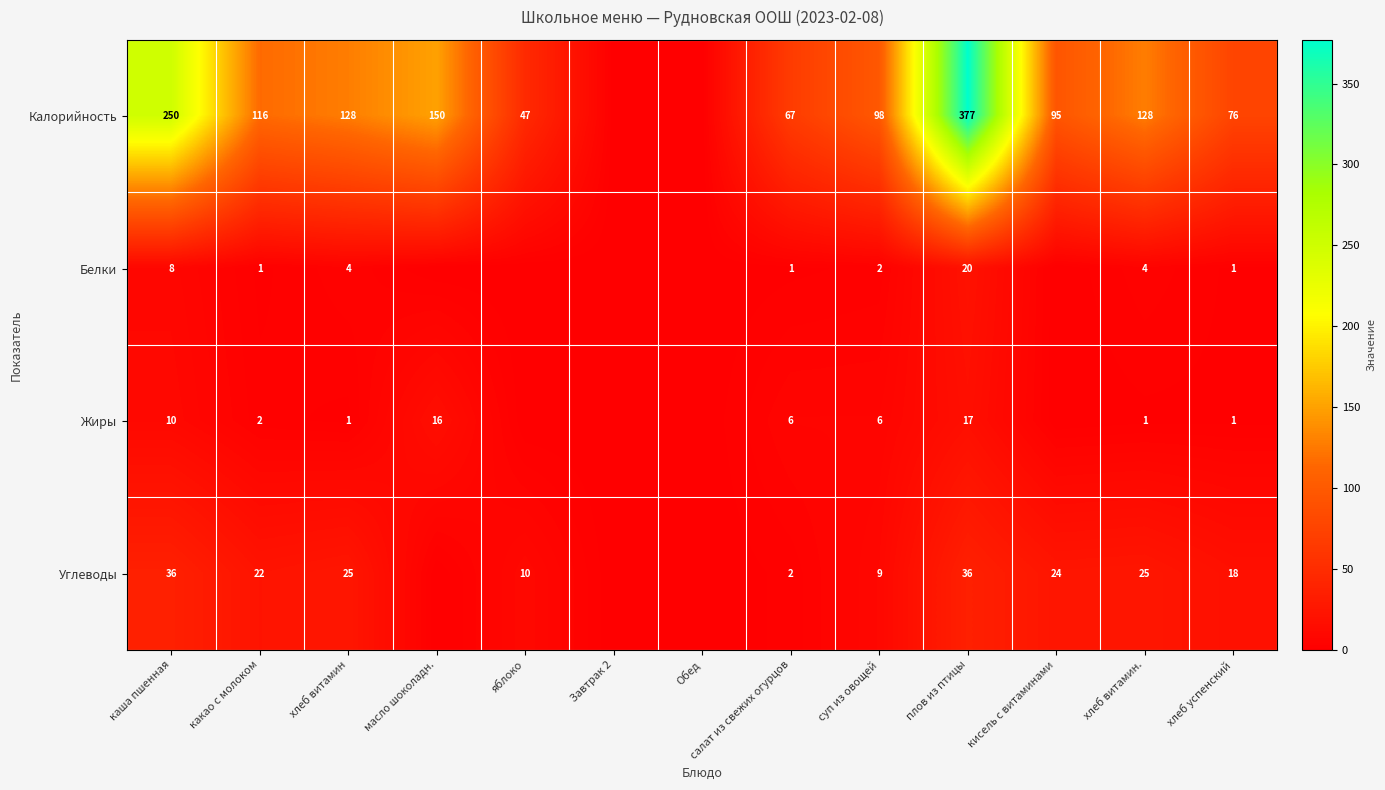

The value of Калорийность at хлеб успенский is 76. True or false?

True